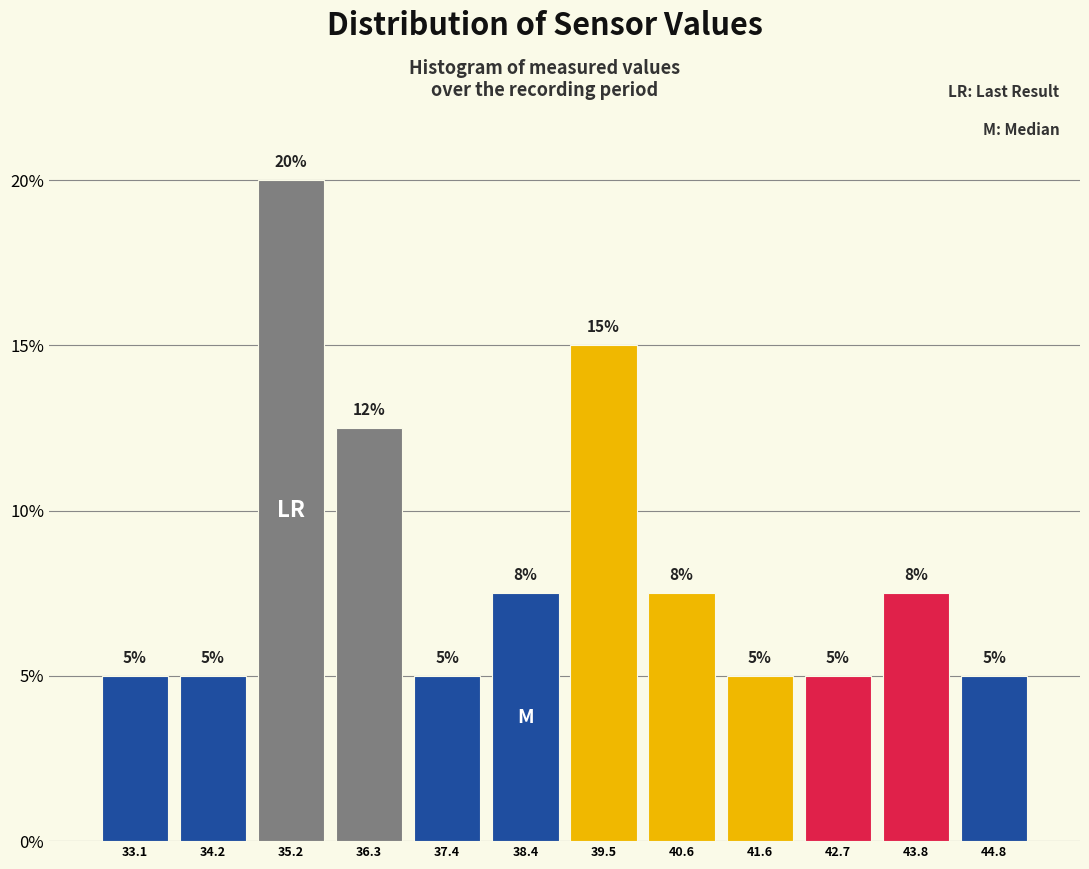

Over which range of the x-axis is the bar tallest?

34.6 to 35.8